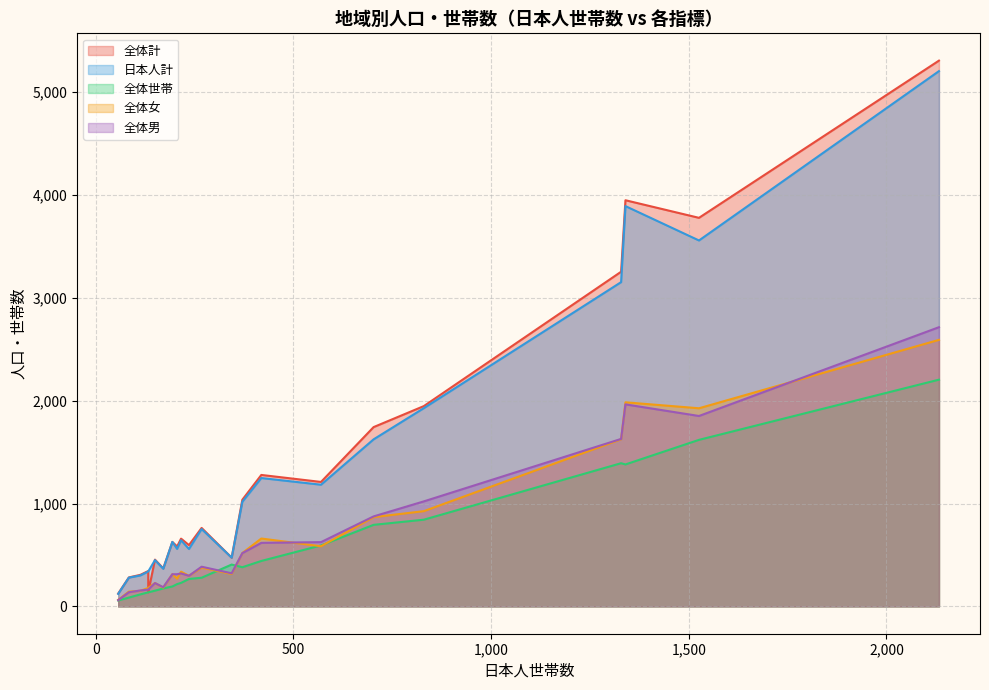

How many data points in 全体女 are above 338?

10